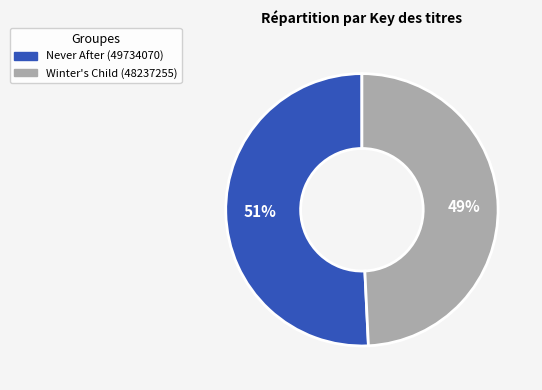

Combined, do Never After (49734070) and Winter's Child (48237255) account for over 50%?

Yes